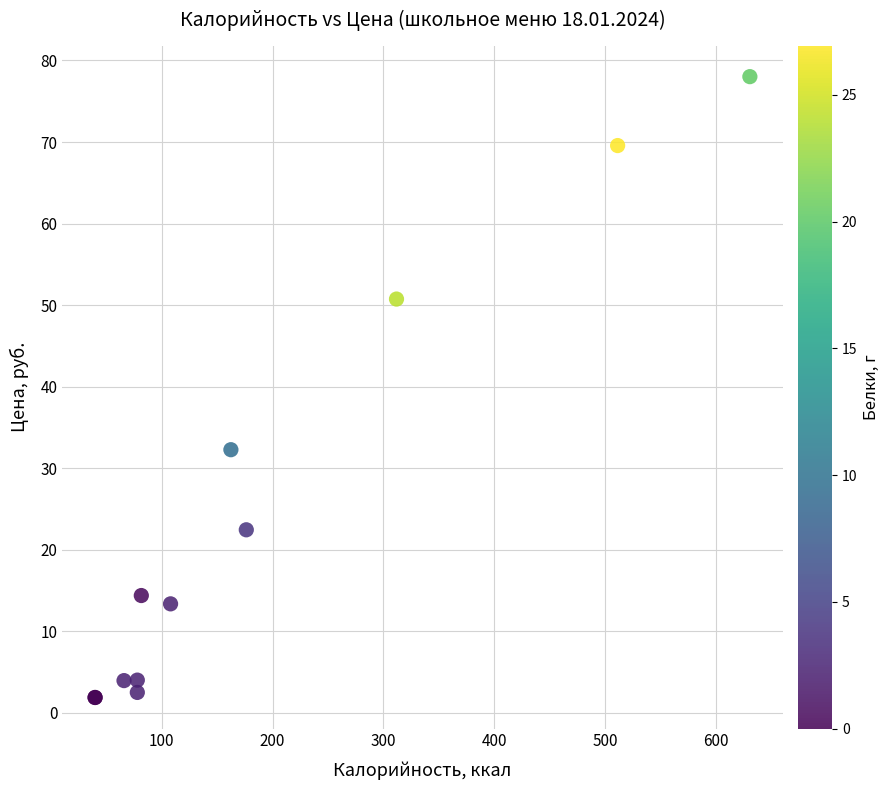

What Y value in the scatter plot is closest to 39?

32.3